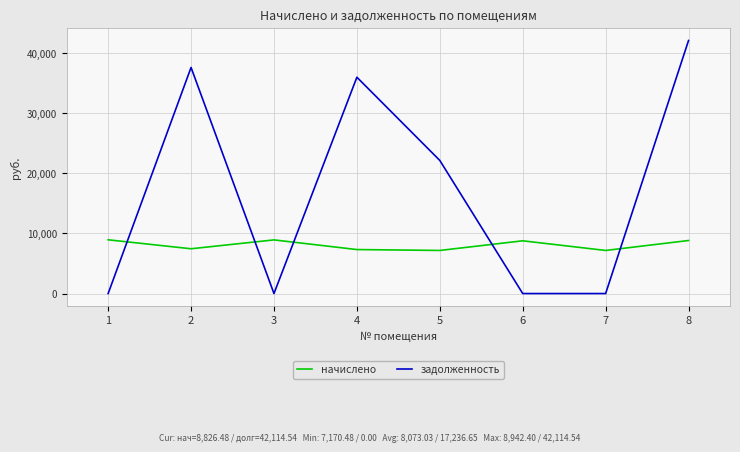

At how many categories does at least one series exceed 7513?

7